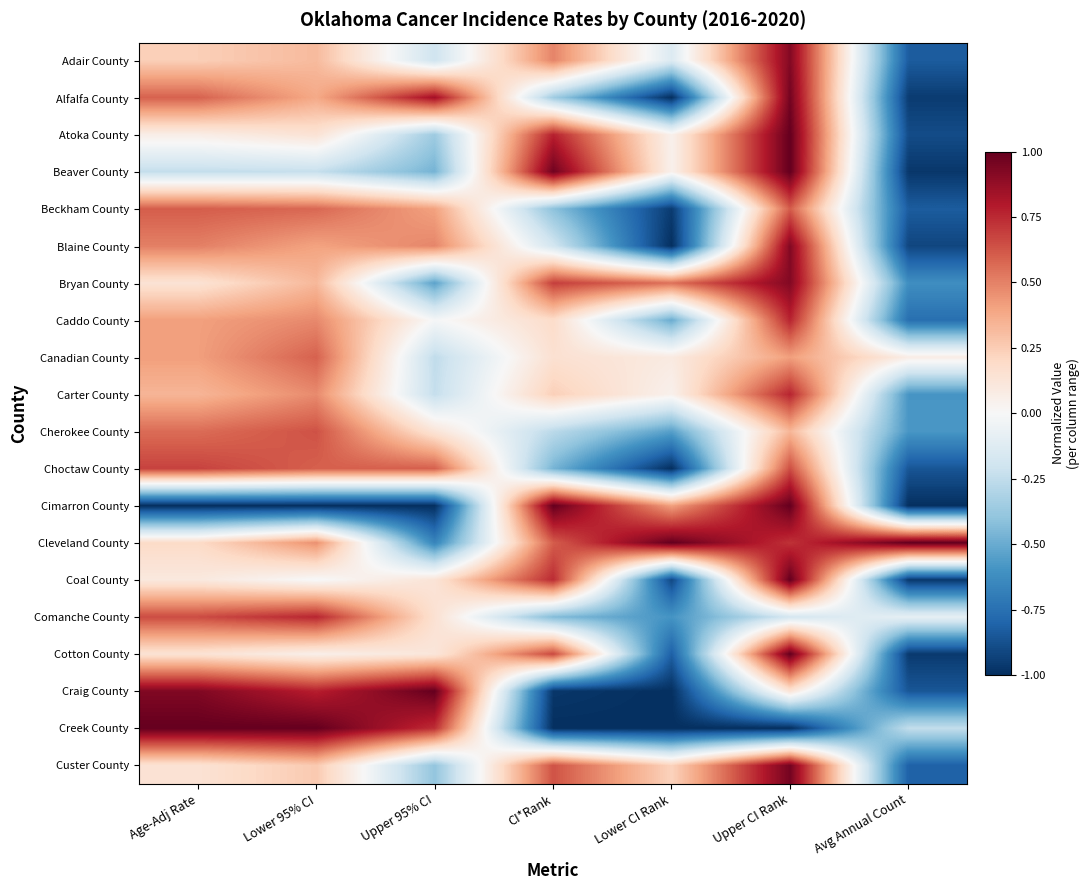

What is the total value across all series at Lower CI Rank?

-7.0